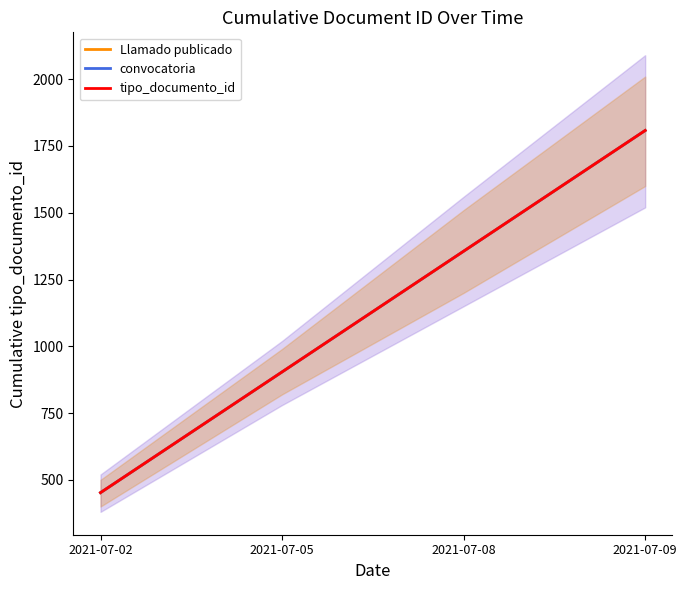

Reading right to left, what are all the values shown in this chart?

Llamado publicado: 1808	1356	904	452
convocatoria: 1808	1356	904	452
tipo_documento_id: 1808	1356	904	452